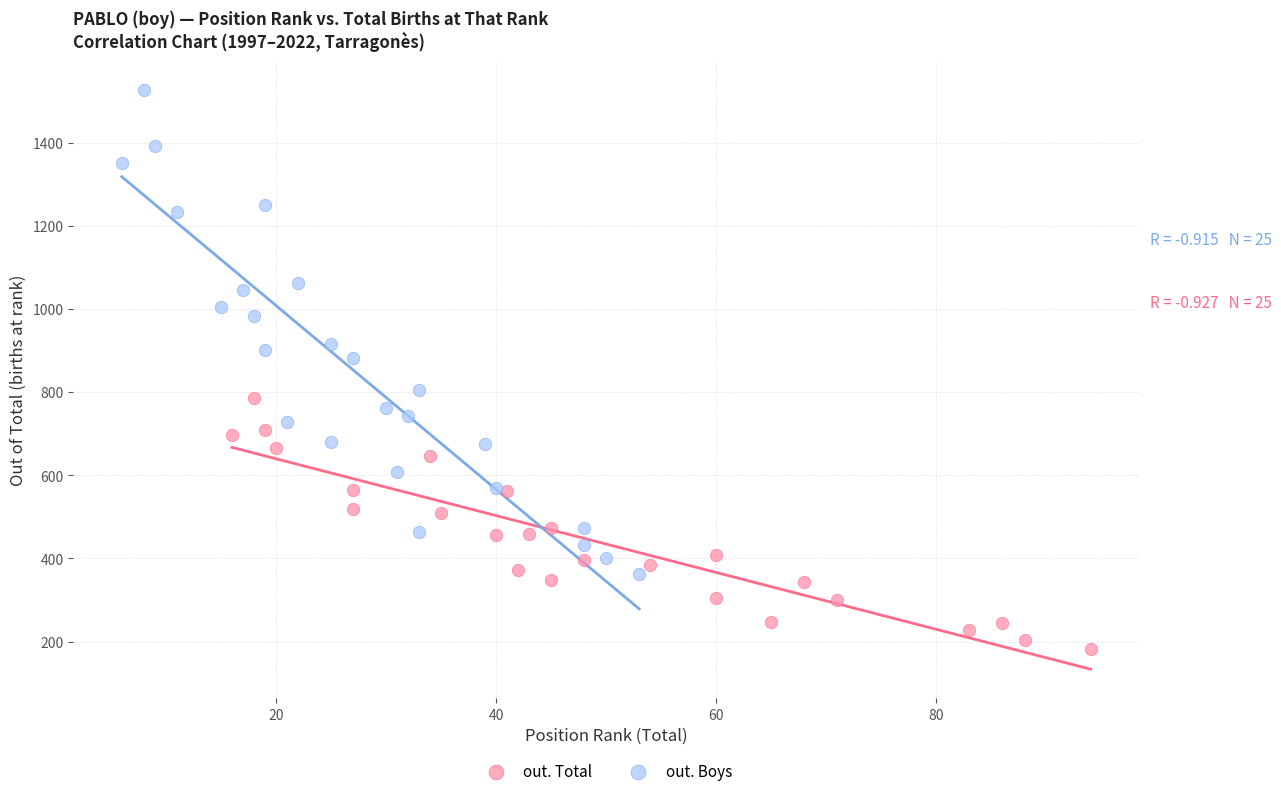

What are all the series names shown in the legend?

out. Total, out. Boys